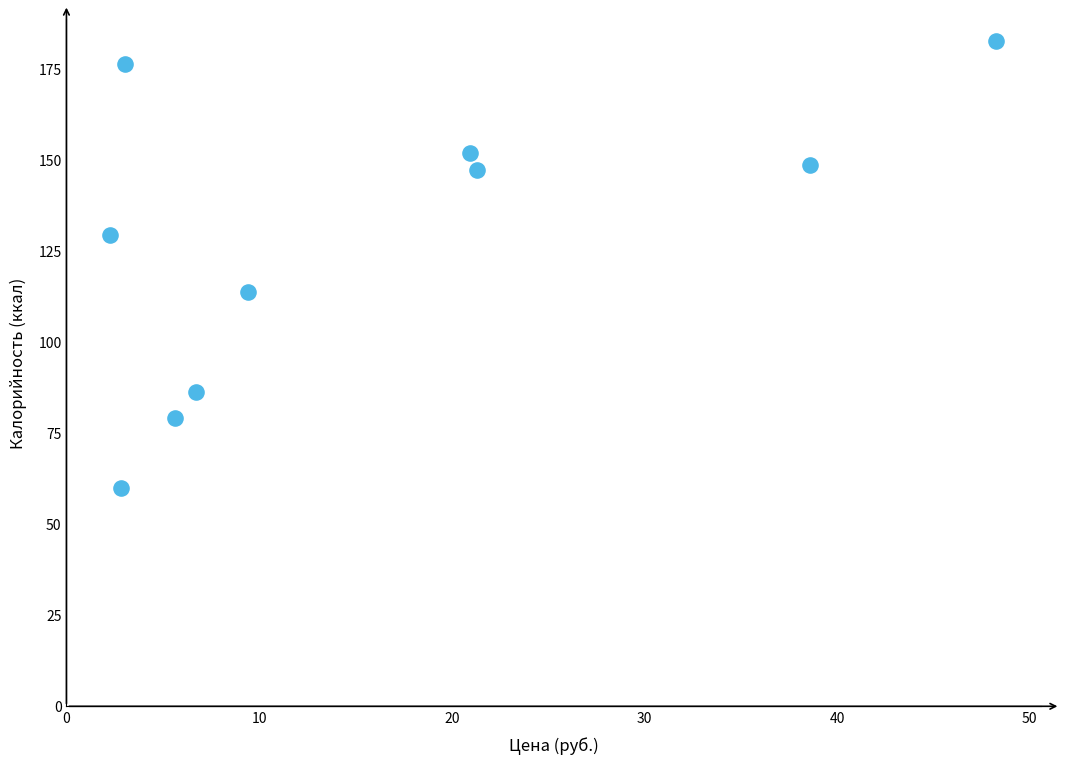

What is the average X value?

15.9